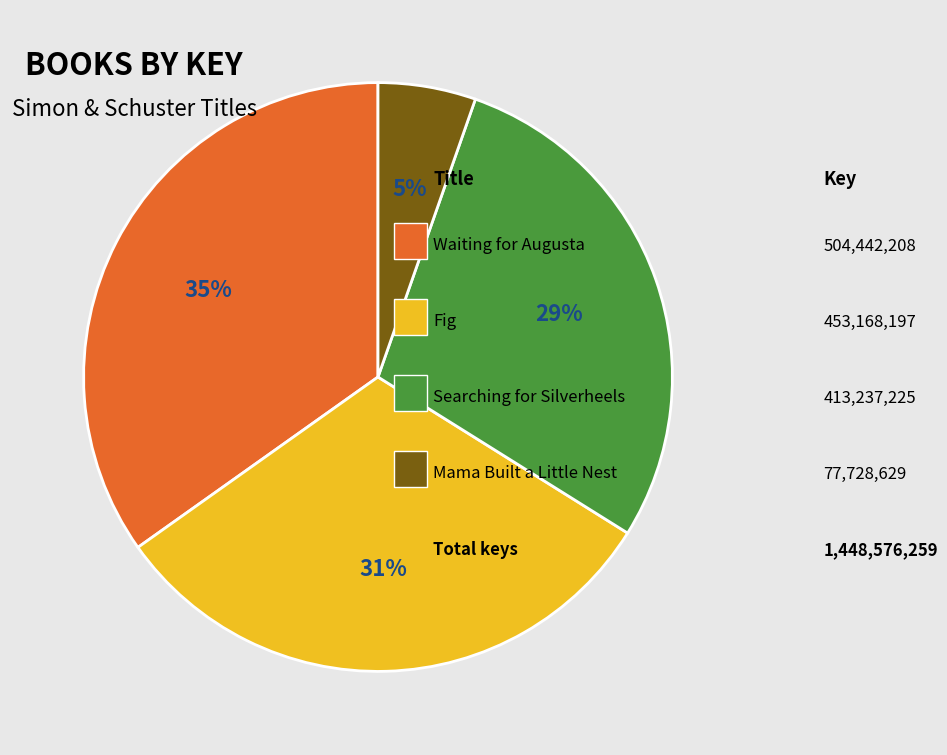

Is there a majority slice in this chart?

No